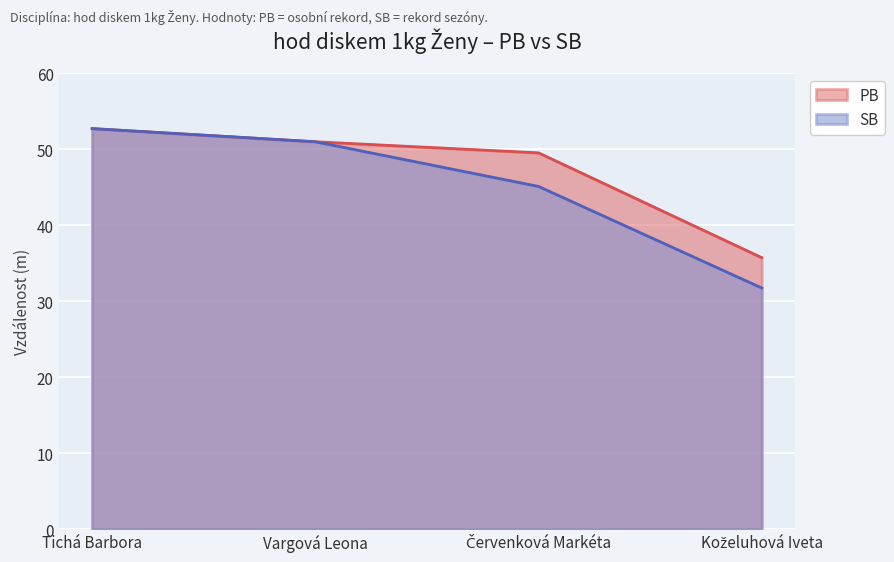

At which label does SB first exceed 50?

Tichá Barbora